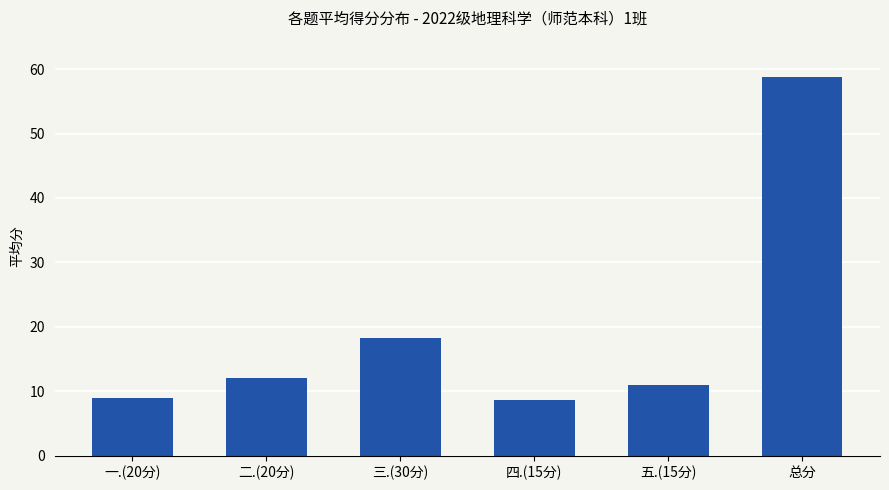

What position from the left is 五.(15分)?

5